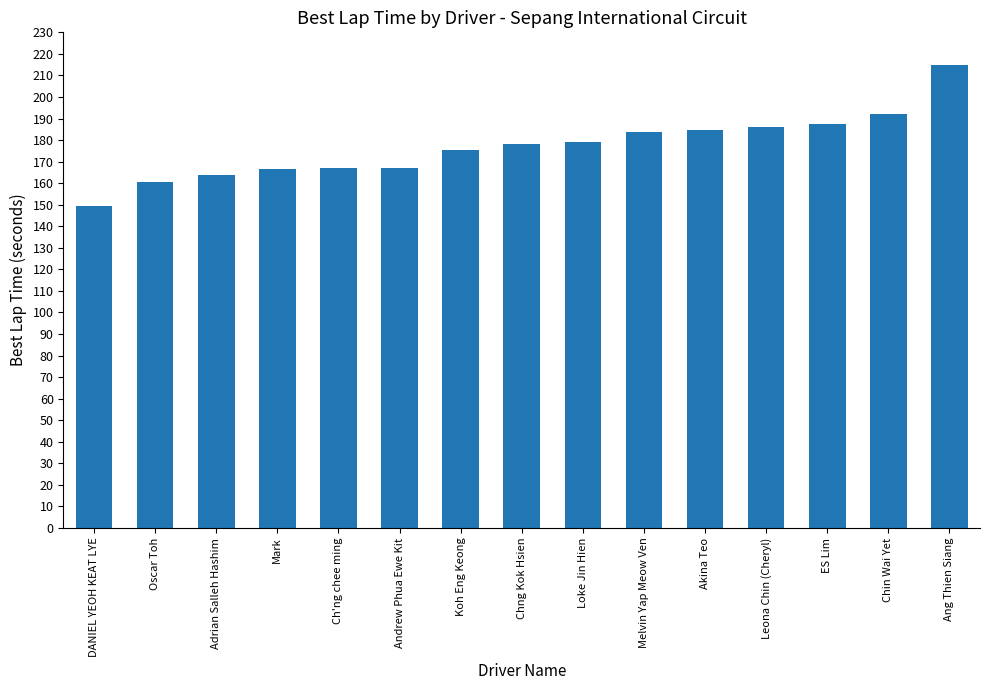

Which label corresponds to the smallest value in the chart?

DANIEL YEOH KEAT LYE